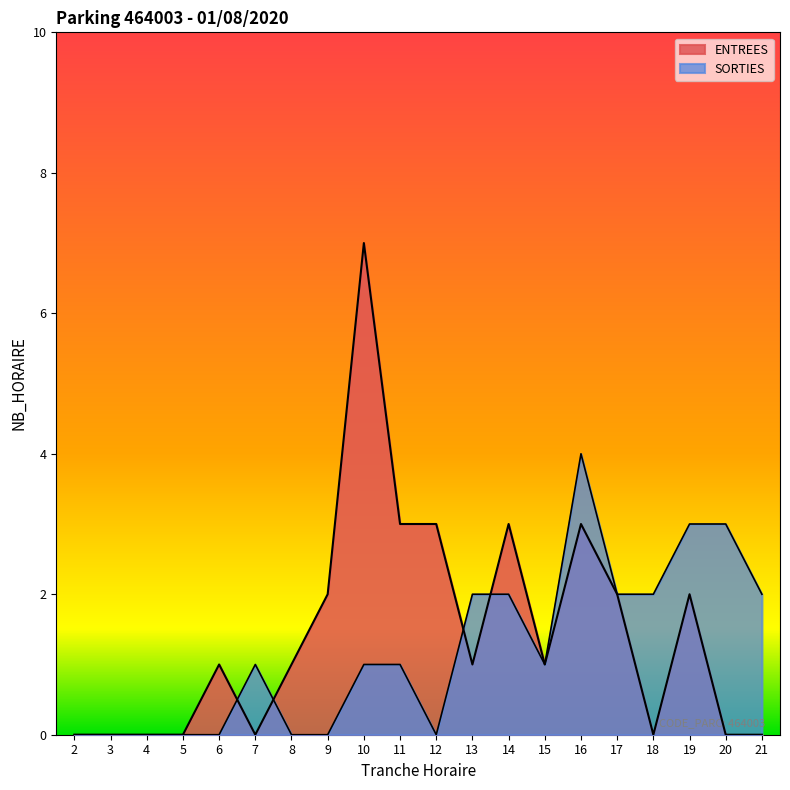

What is the difference between the maximum and minimum values in the ENTREES series?

7